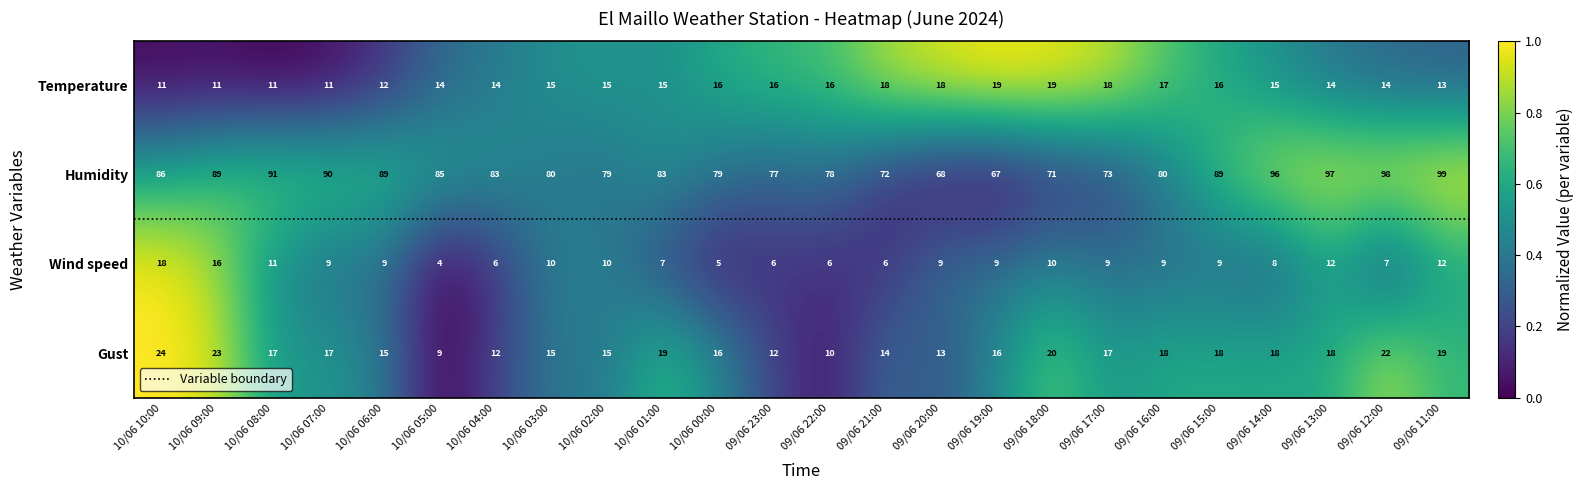

Read the Humidity value at 09/06 11:00, to the nearest 10.

100